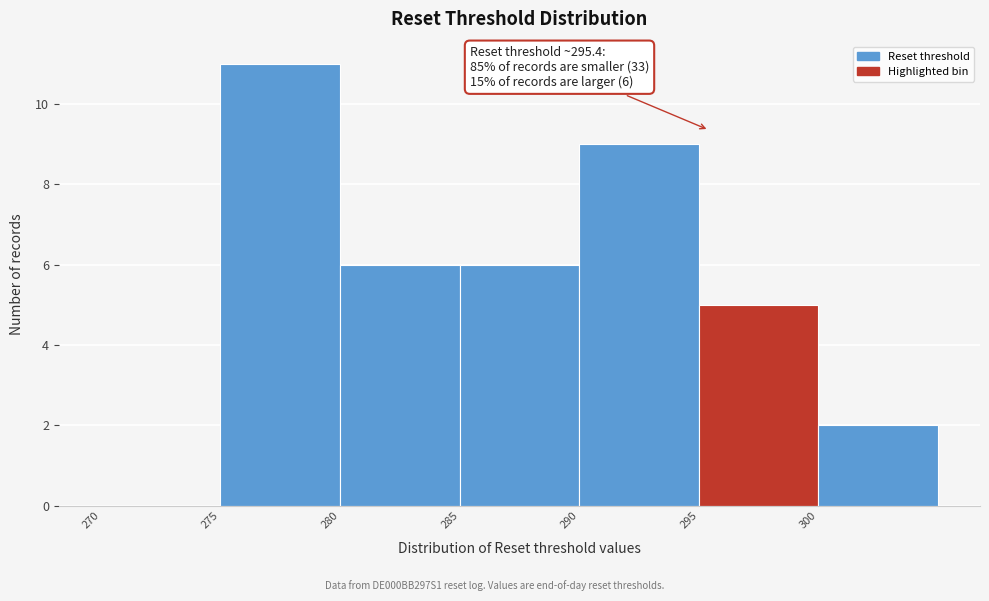

Which range on the x-axis has the tallest bar?

275 to 280